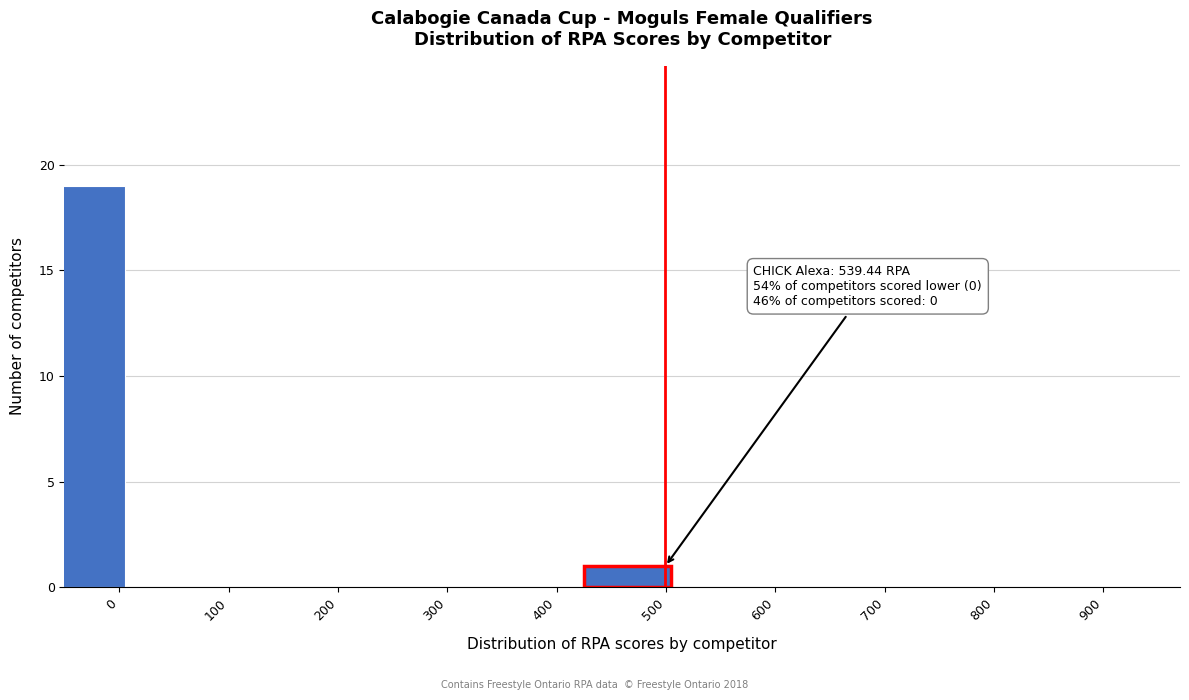

Reading right to left, transcribe all the data shown in this chart.

900=0	800=0	700=0	600=0	500=1	400=0	300=0	200=0	100=0	0=19